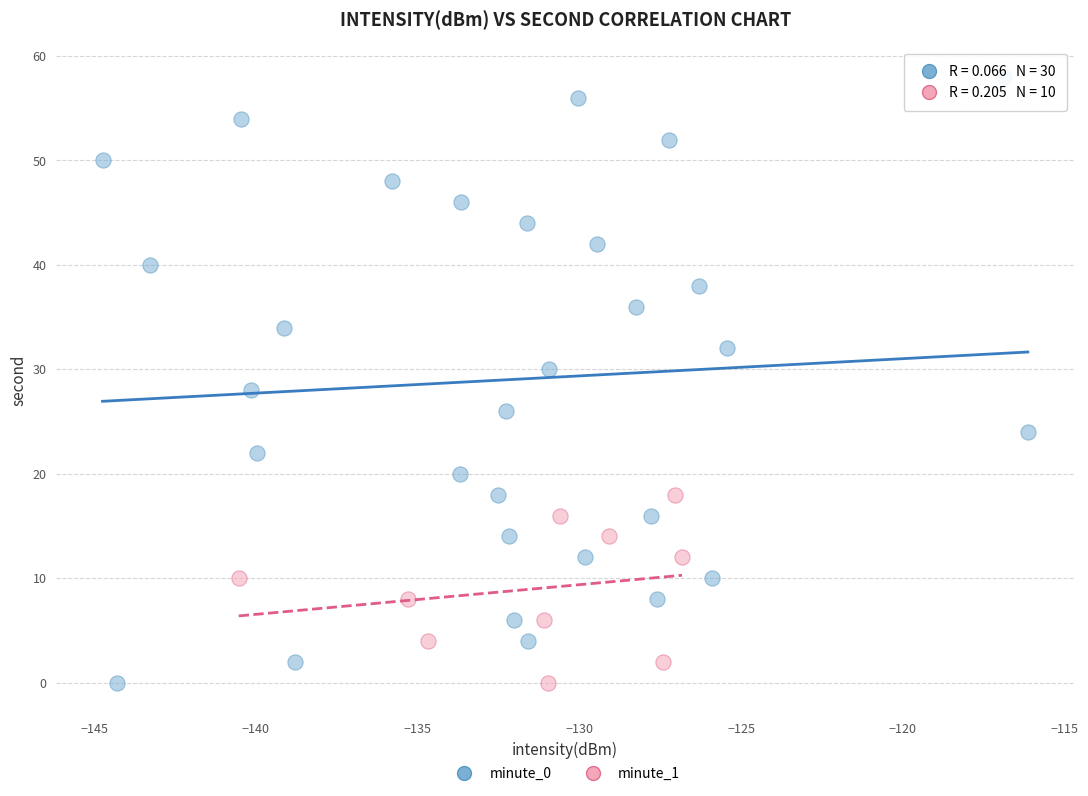

Which series has the widest spread of Y values?

minute_0